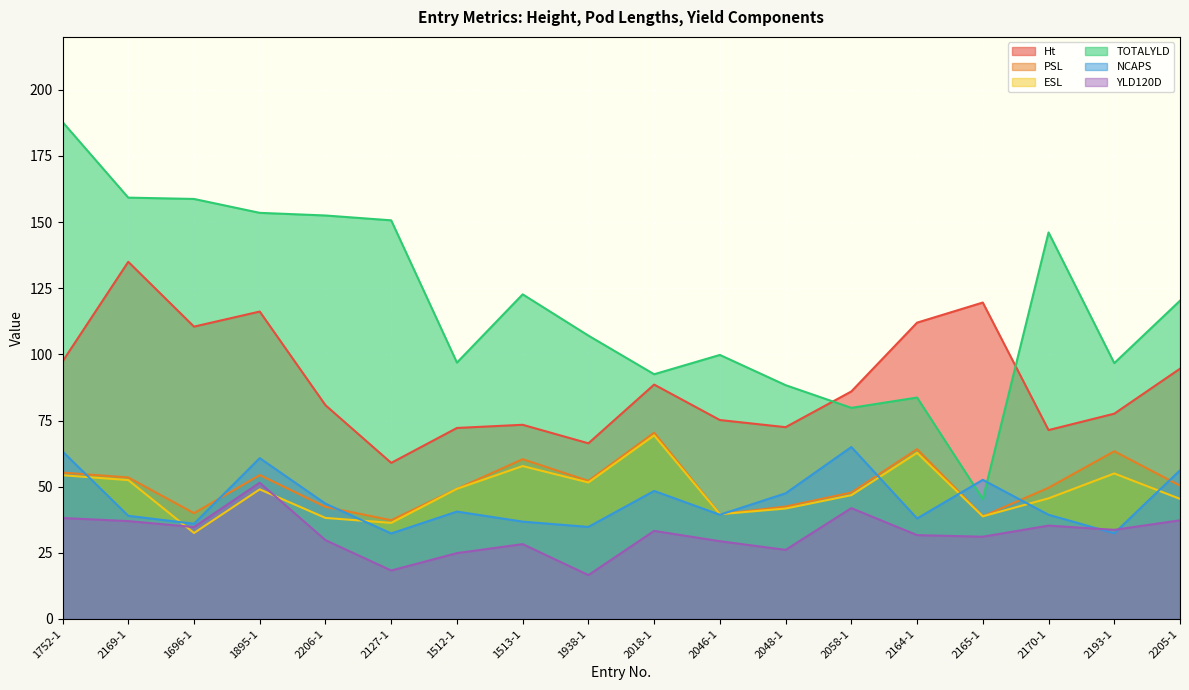

True or false: YLD120D and TOTALYLD intersect in this chart.

False